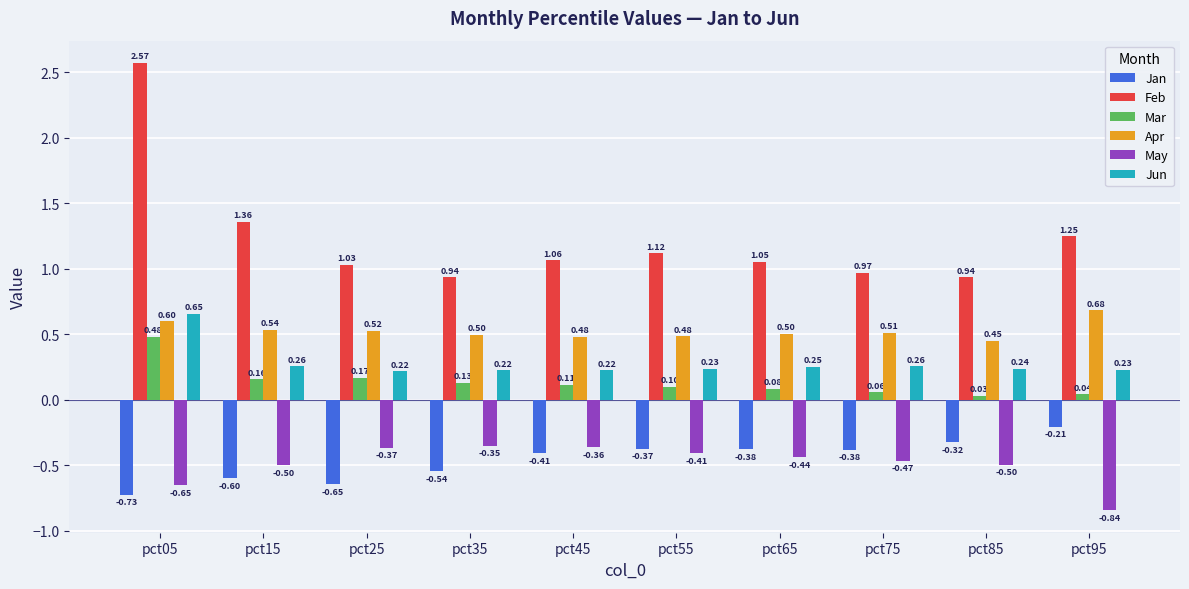

At pct55, list the series in order from smallest to largest.

May, Jan, Mar, Jun, Apr, Feb